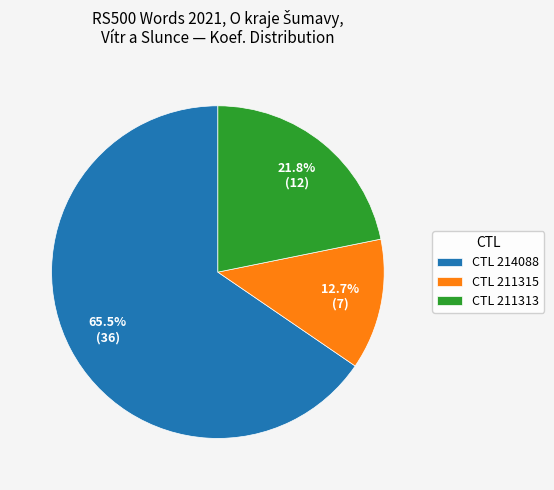

Combined, do CTL 211313 and CTL 211315 account for over 50%?

No